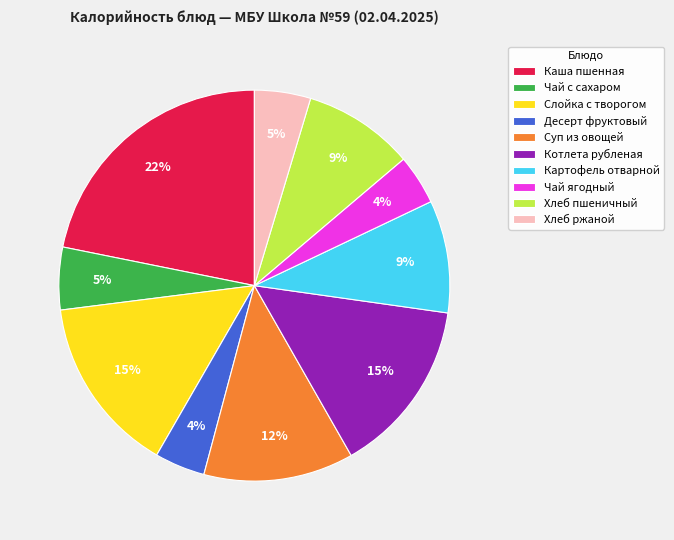

To the nearest percent, what is the difference between the Слойка с творогом and Десерт фруктовый slice percentages?

11%